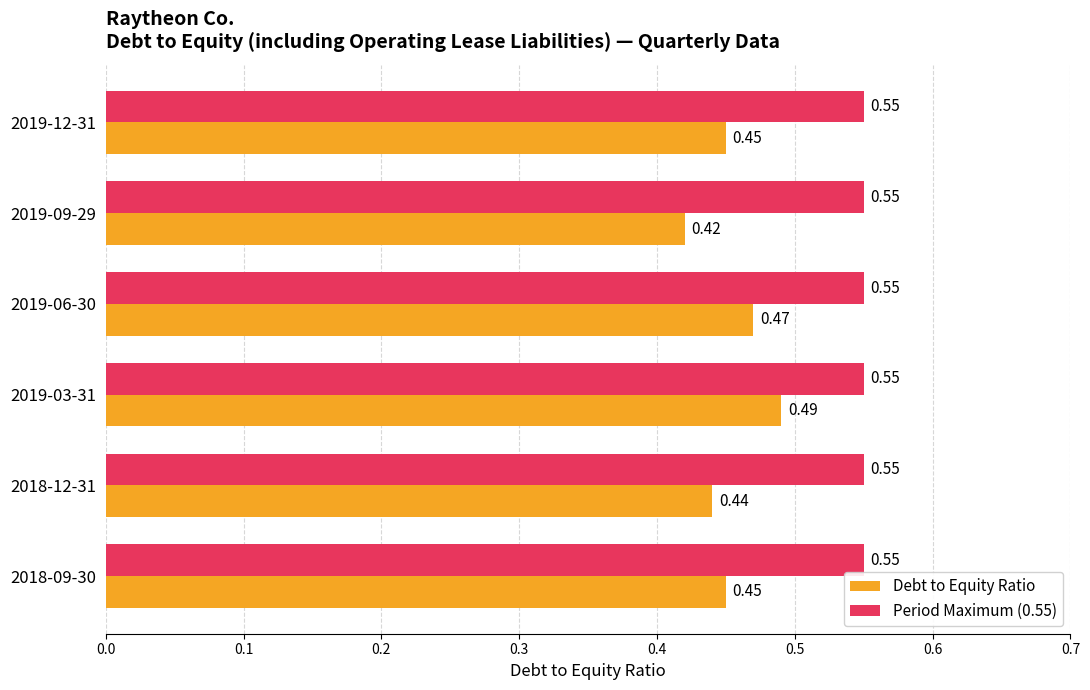

Which series has the widest spread of values?

Debt to Equity Ratio